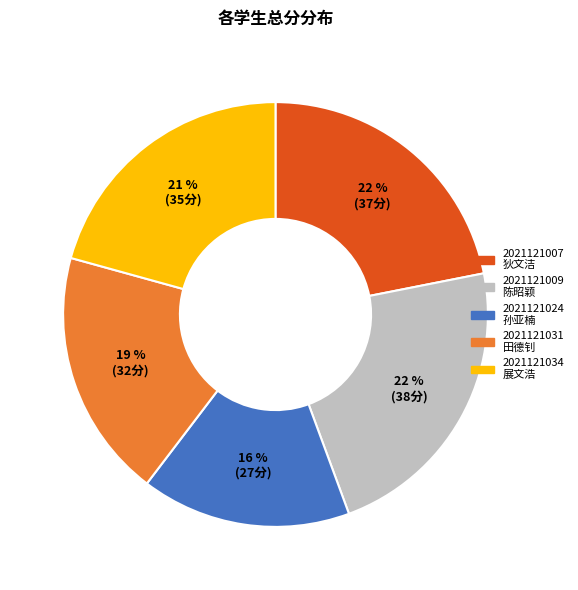

What is the smallest slice in the pie chart?

2021121024 孙亚楠